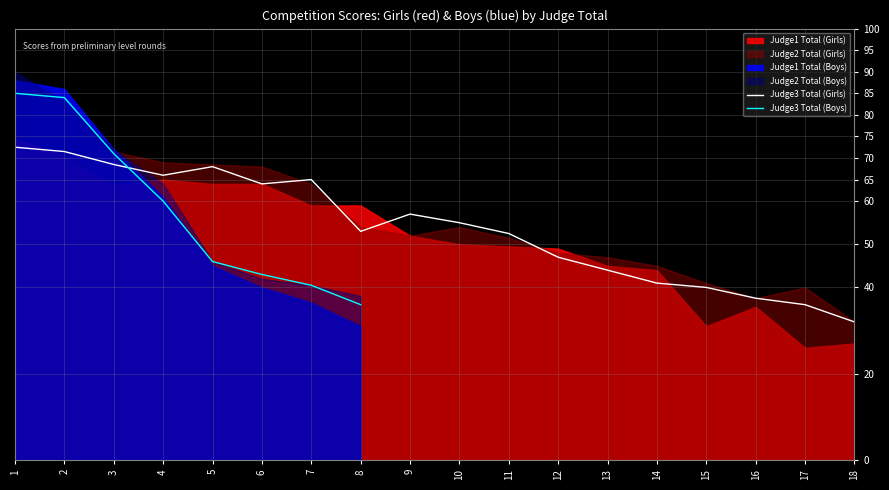

True or false: Judge2 Total (Girls) has a value of 70.5 at 1.

True